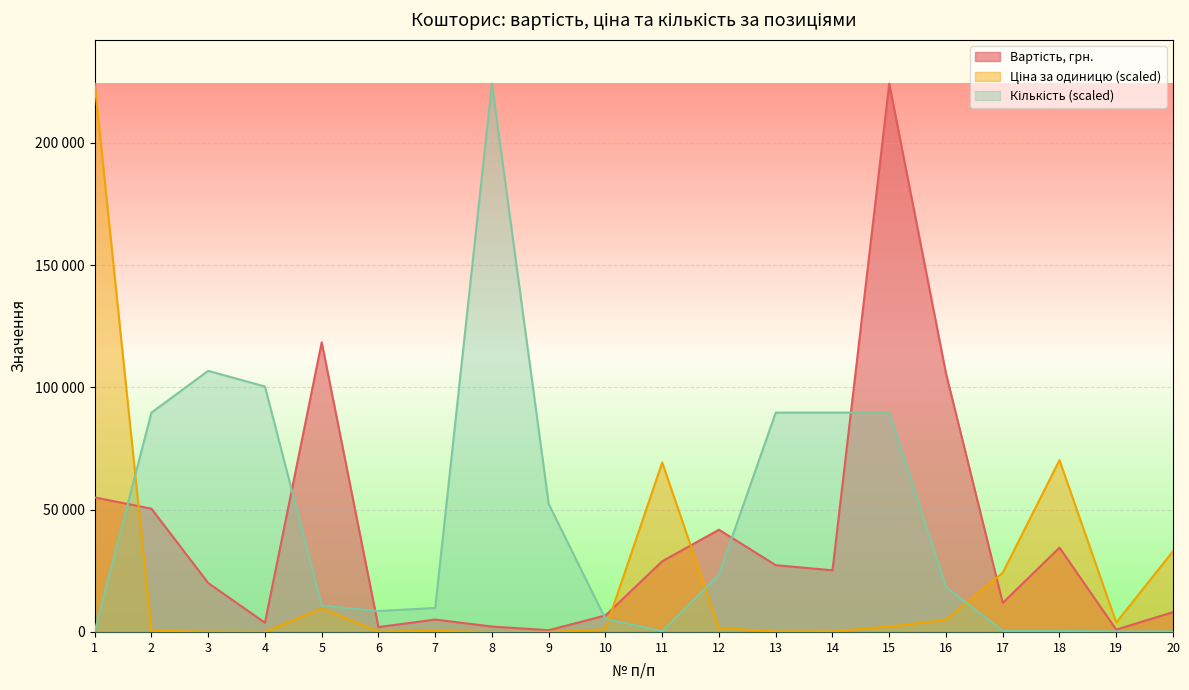

How many lines are shown in the chart?

3